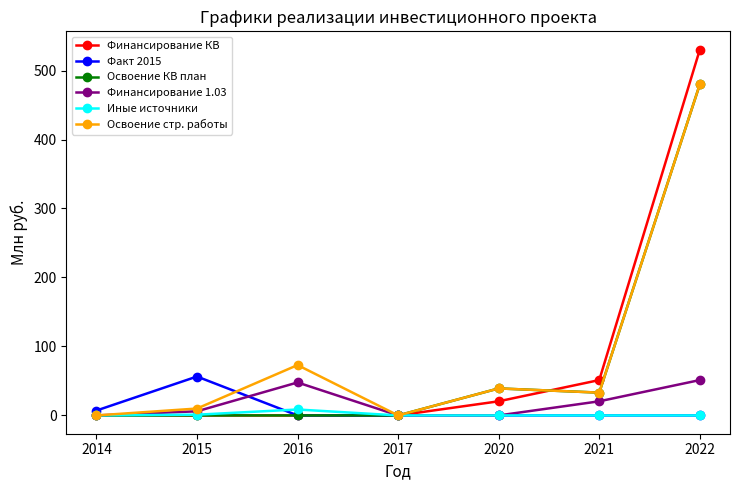

What is the average value of the Факт 2015 series?

9.1